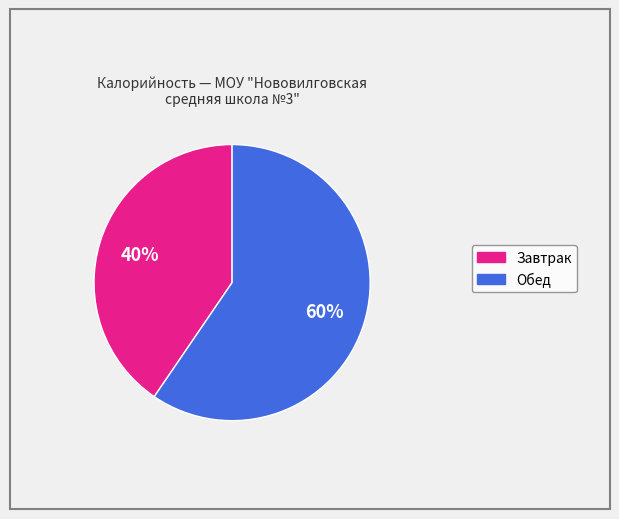

To the nearest percent, what is the average slice percentage?

50%